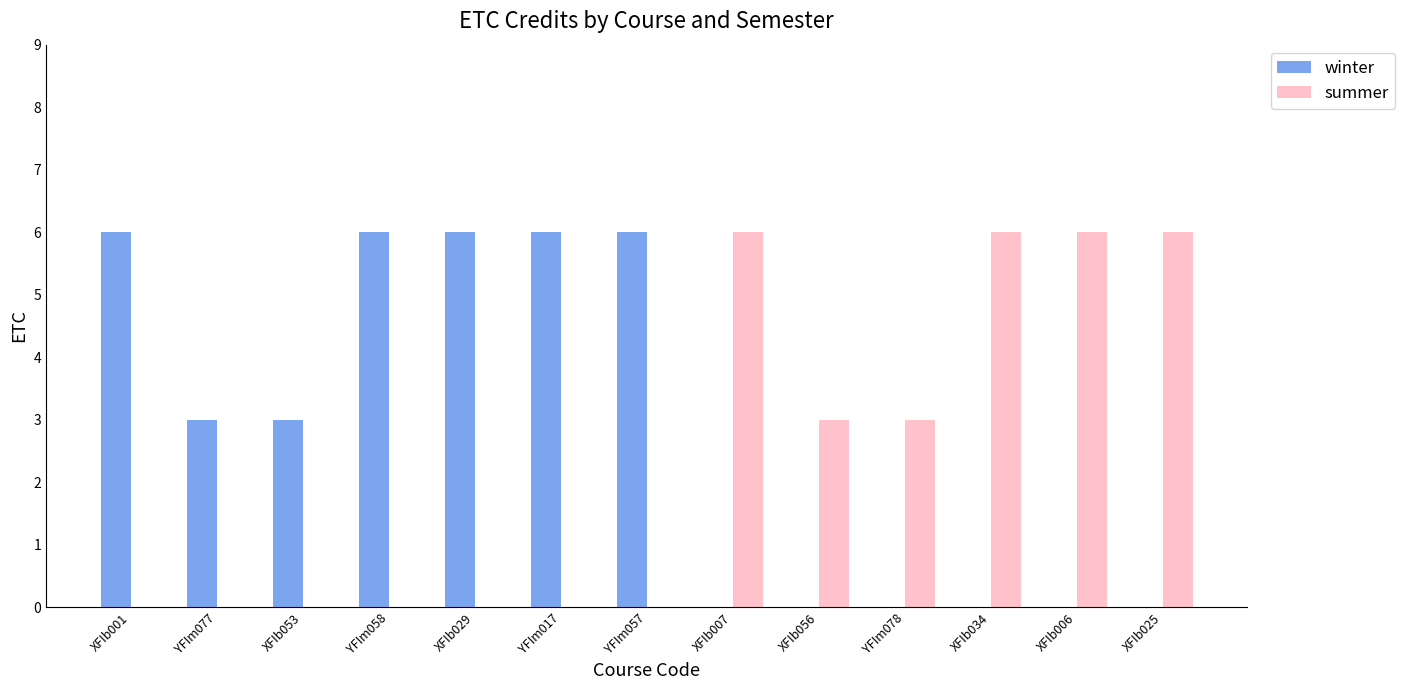

What are all the series names shown in the legend?

winter, summer